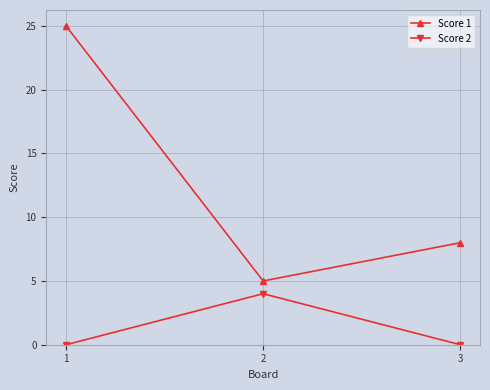

What are all the series names shown in the legend?

Score 1, Score 2